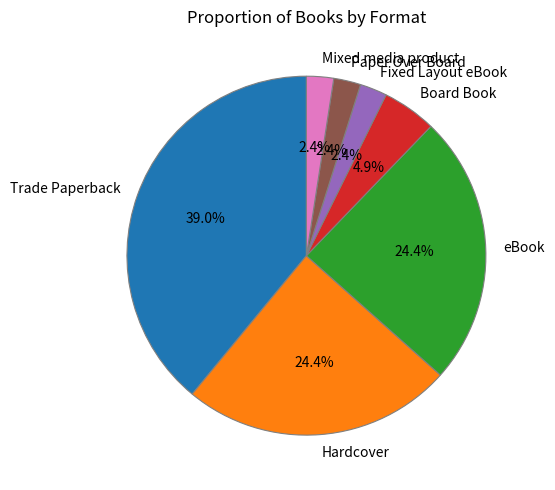

Does any single category account for the majority?

No